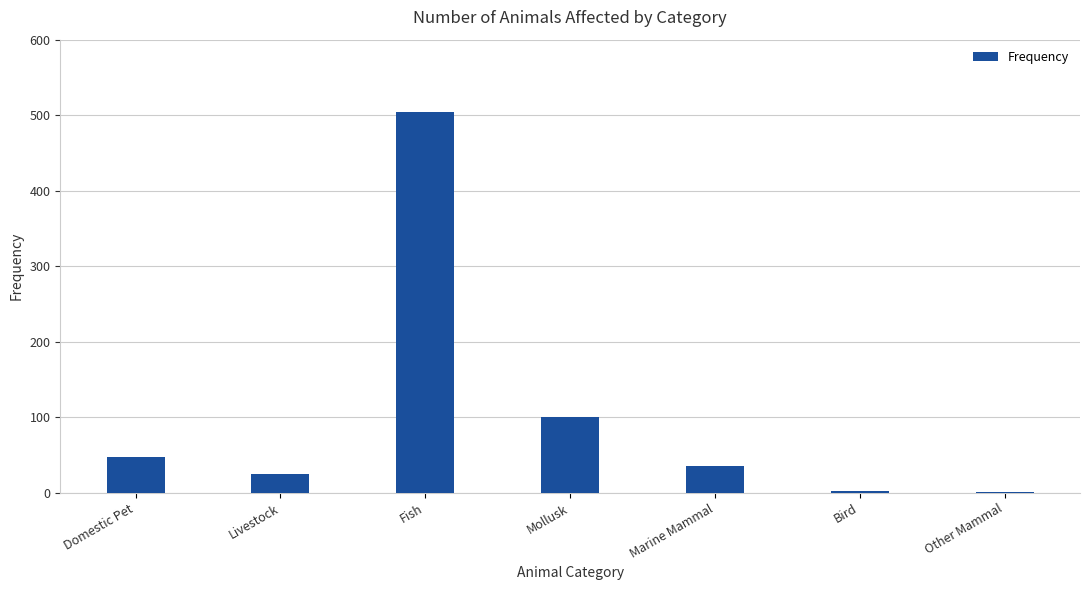

The value at Marine Mammal is 35. True or false?

True